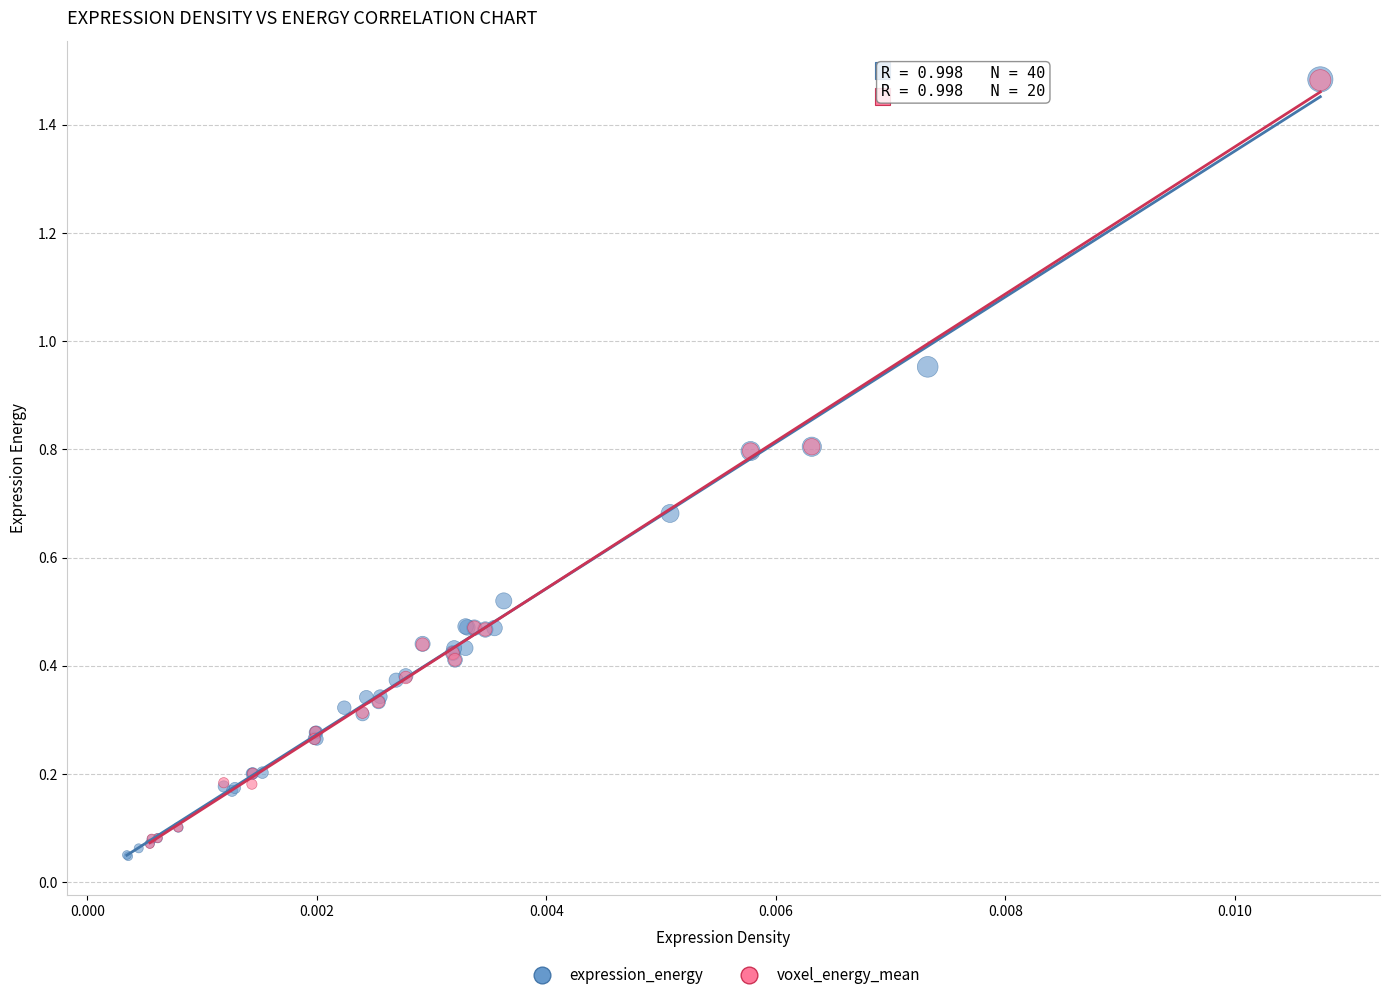

Which series has the widest spread of Y values?

expression_energy